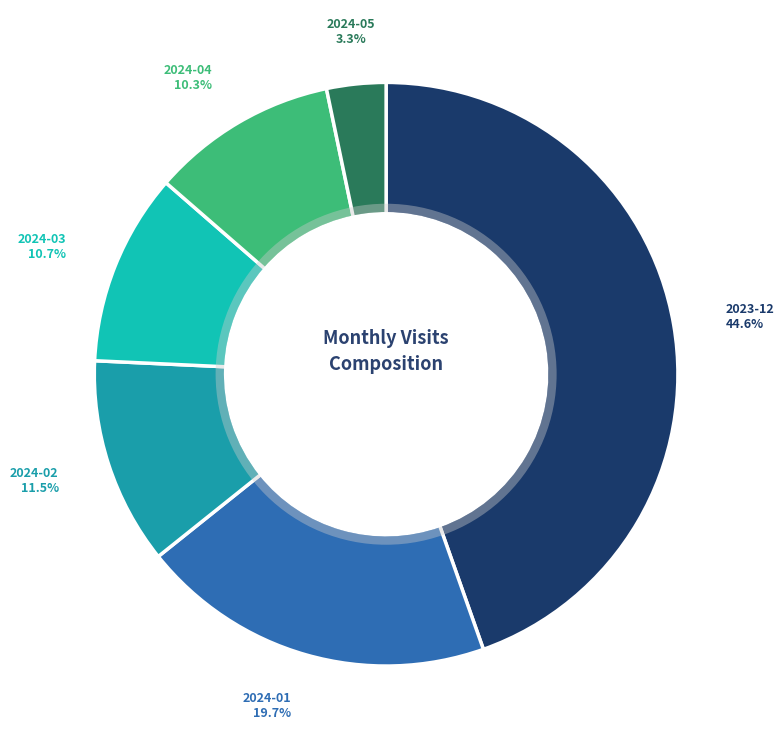

Is there any slice that represents more than half of the pie?

No